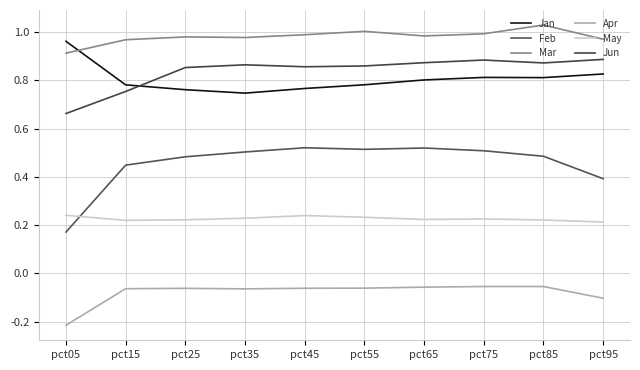

Which series has the widest spread of values?

Feb